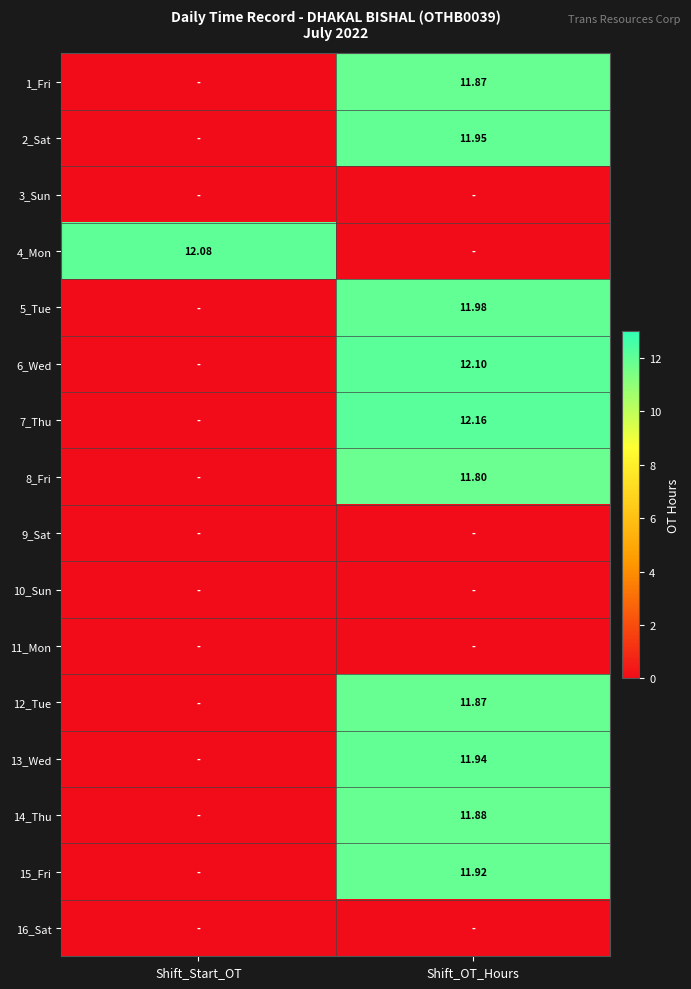

What is the difference between the highest and lowest values at Shift_OT_Hours?

12.2